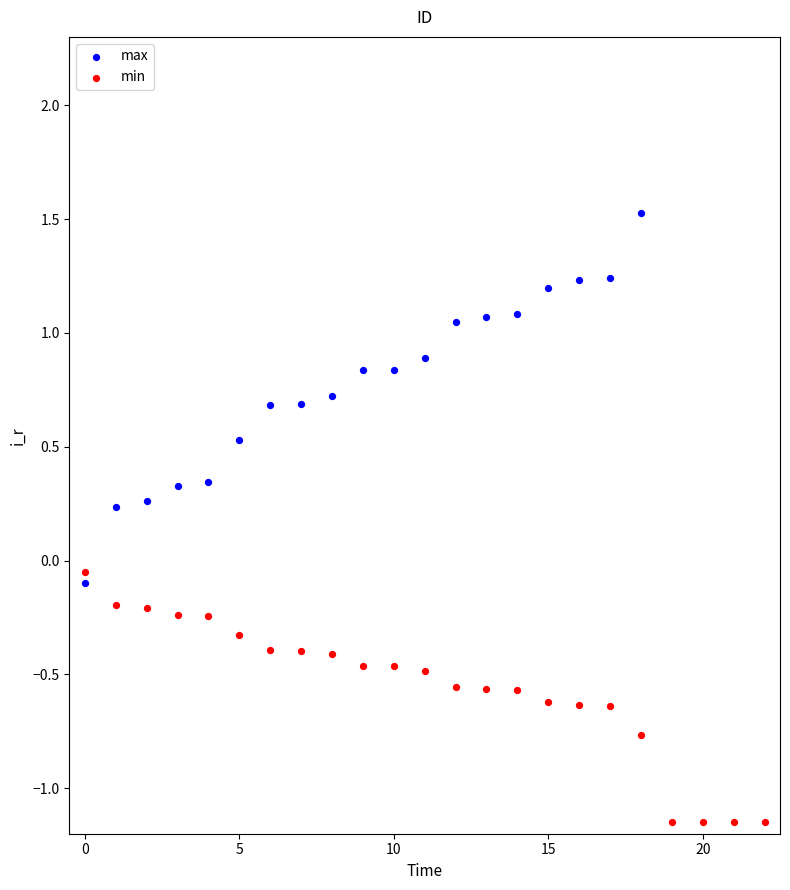

Which series contains the highest Y value?

max